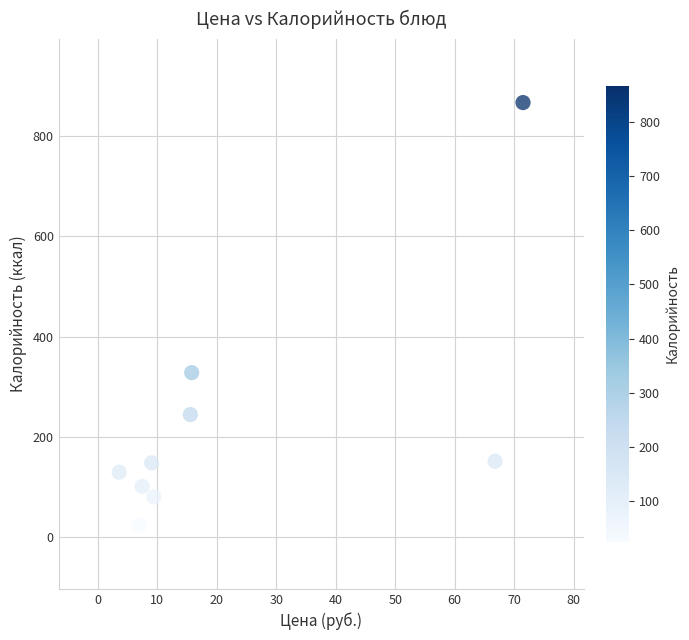

What is the range of Y values (max minus min)?

842.7